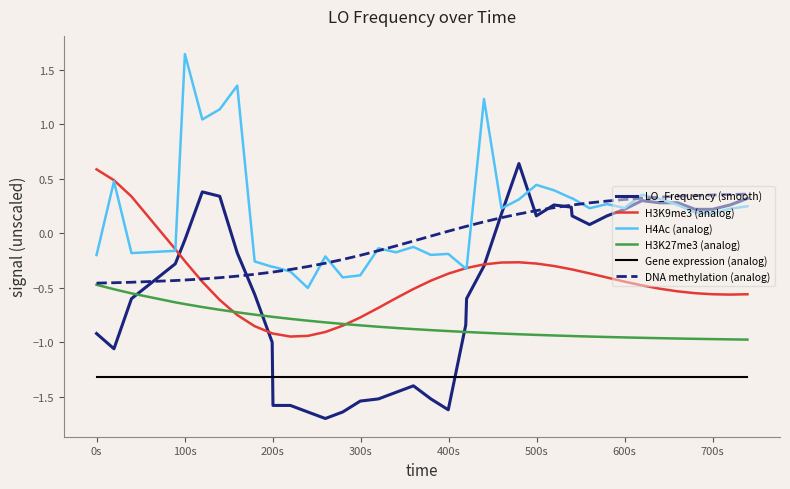

How many distinct data groups are displayed?

6